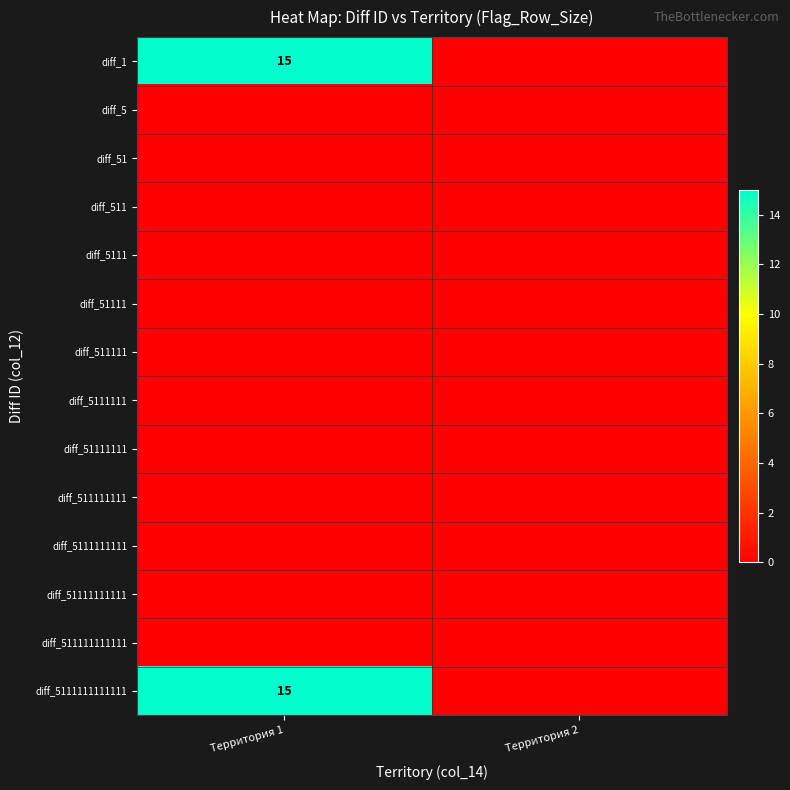

Is it true that diff_1 equals 4 at Территория 1?

False